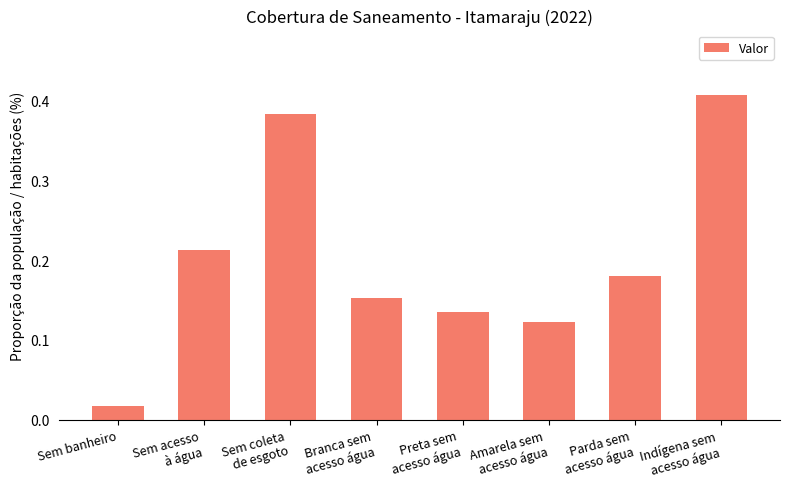

At which category does the chart reach its minimum across all series?

Sem banheiro